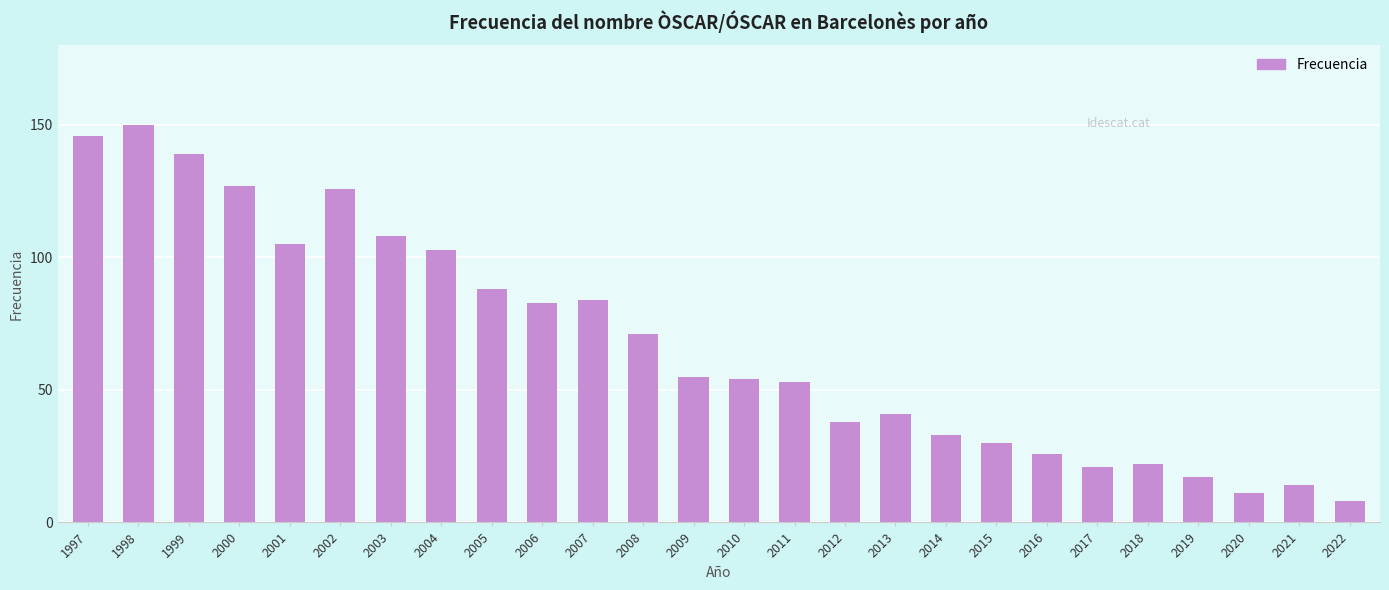

How many bars are there in total?

26